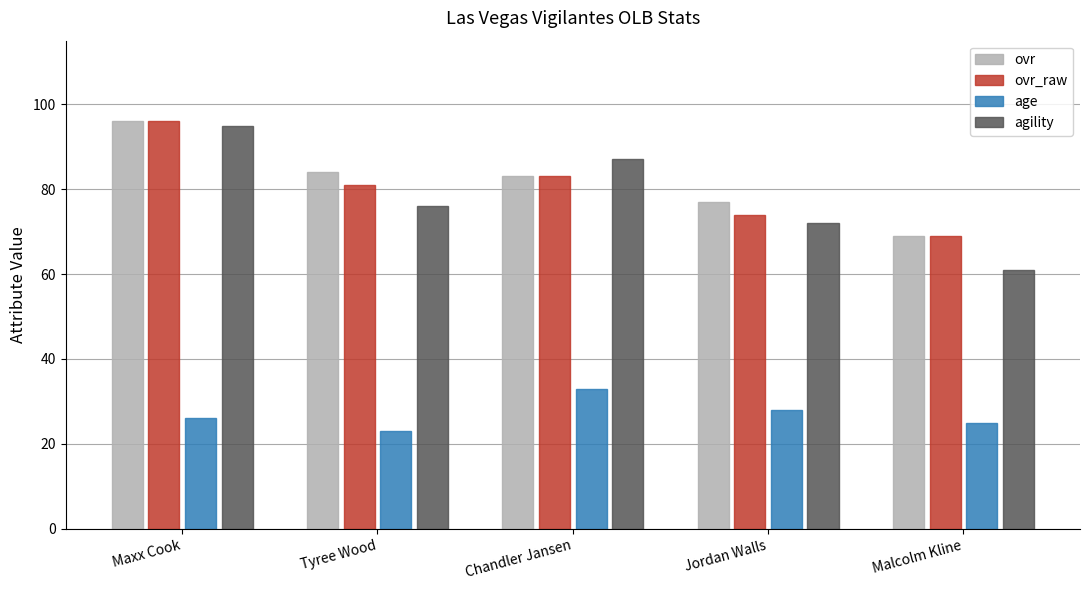

How many bars are there in each group?

4